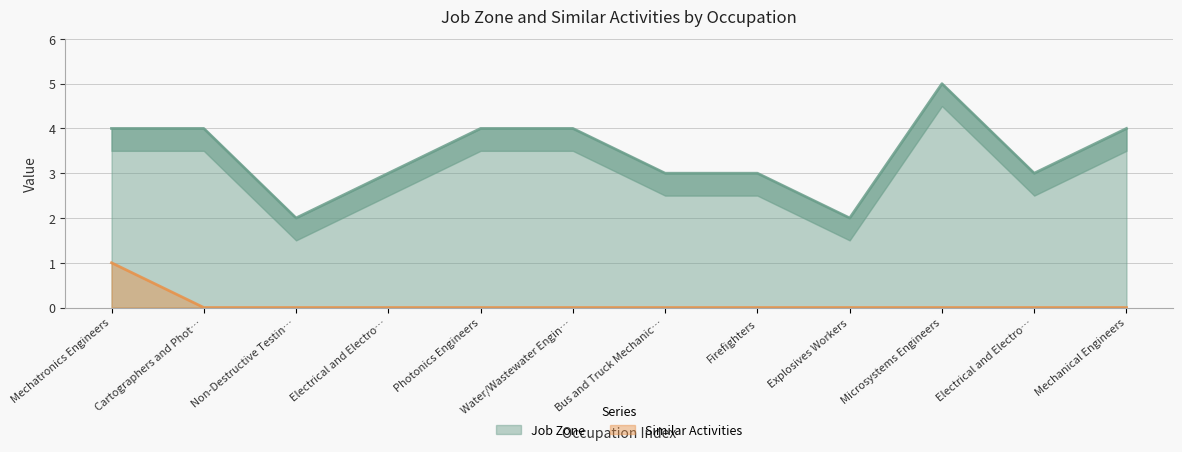

The value of Job Zone at Photonics Engineers is 4. True or false?

True